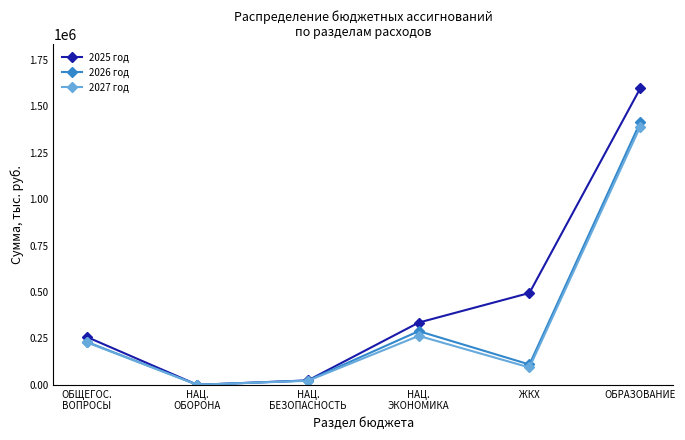

How many data points in 2025 год are less than 335590?

3